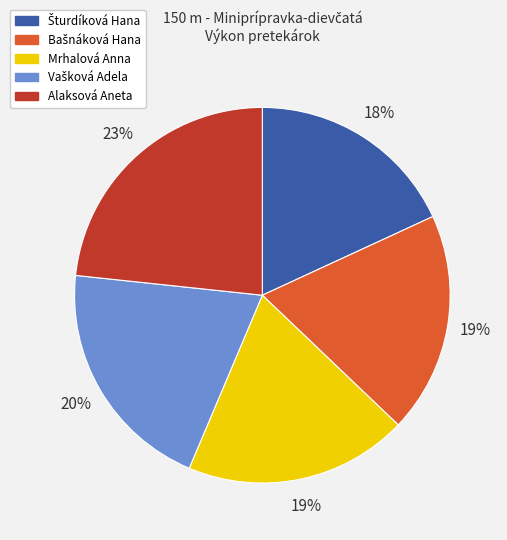

To the nearest percent, what percentage of the pie is Mrhalová Anna?

19%